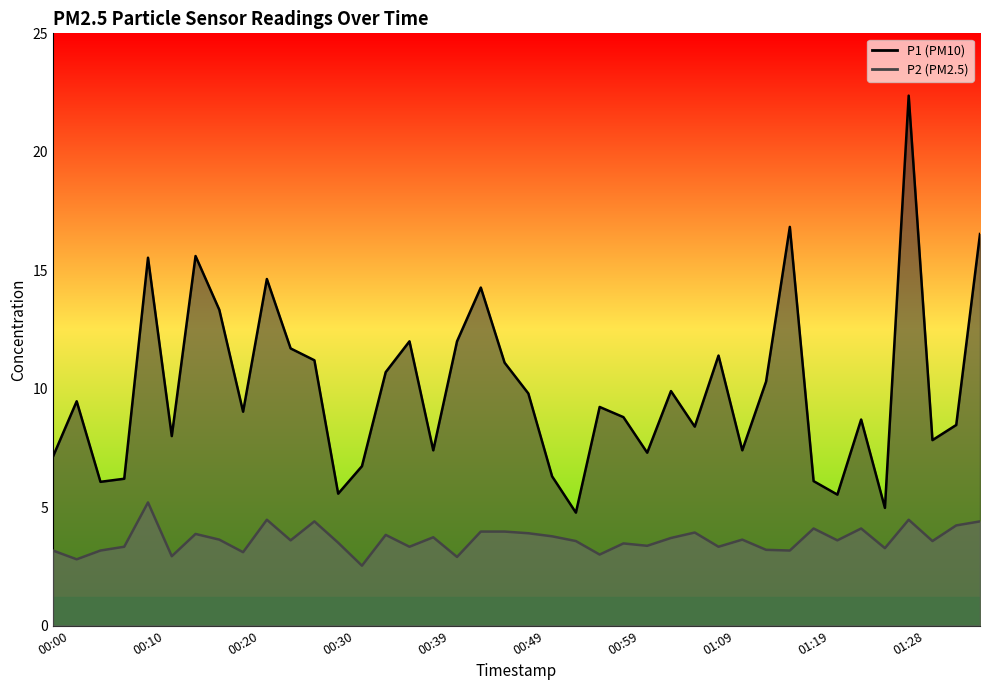

True or false: P2 line has more than 1 points higher than both neighbors.

True